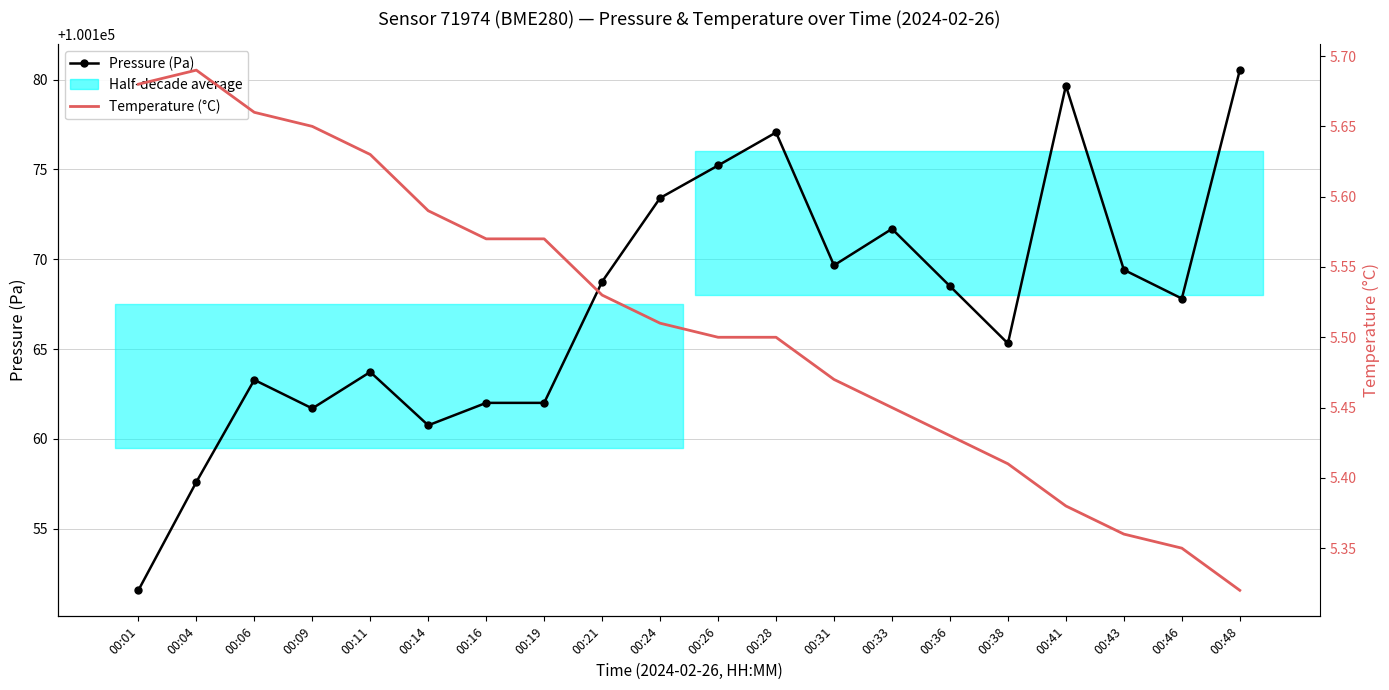

What is the value of the Pressure (Pa) point at the 8th from the left?

100162.0